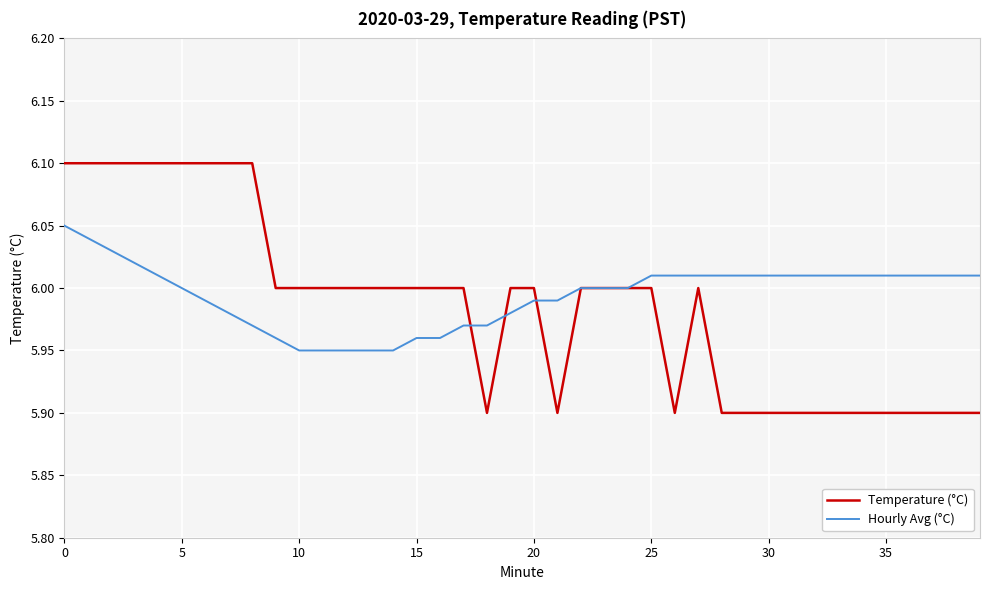

How many lines are shown in the chart?

2